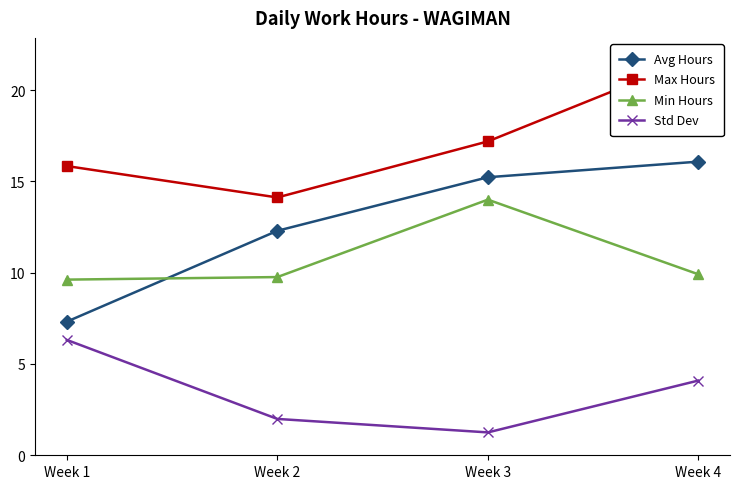

Is the value of Avg Hours at Week 4 greater than the value of Std Dev at Week 3?

Yes